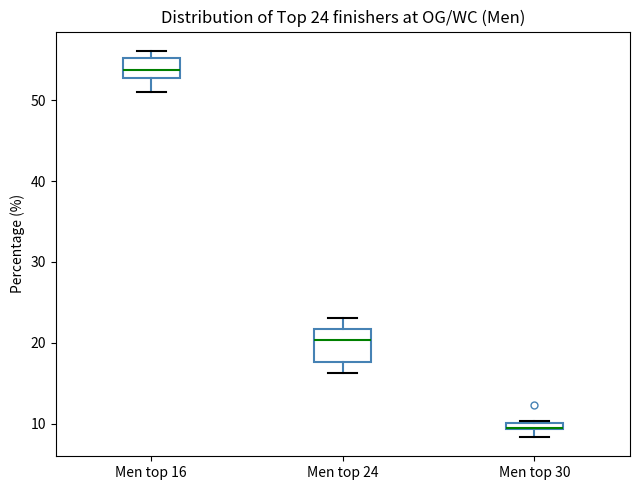

Comparing the boxes themselves (not the whiskers), which one is the tallest?

Men top 24